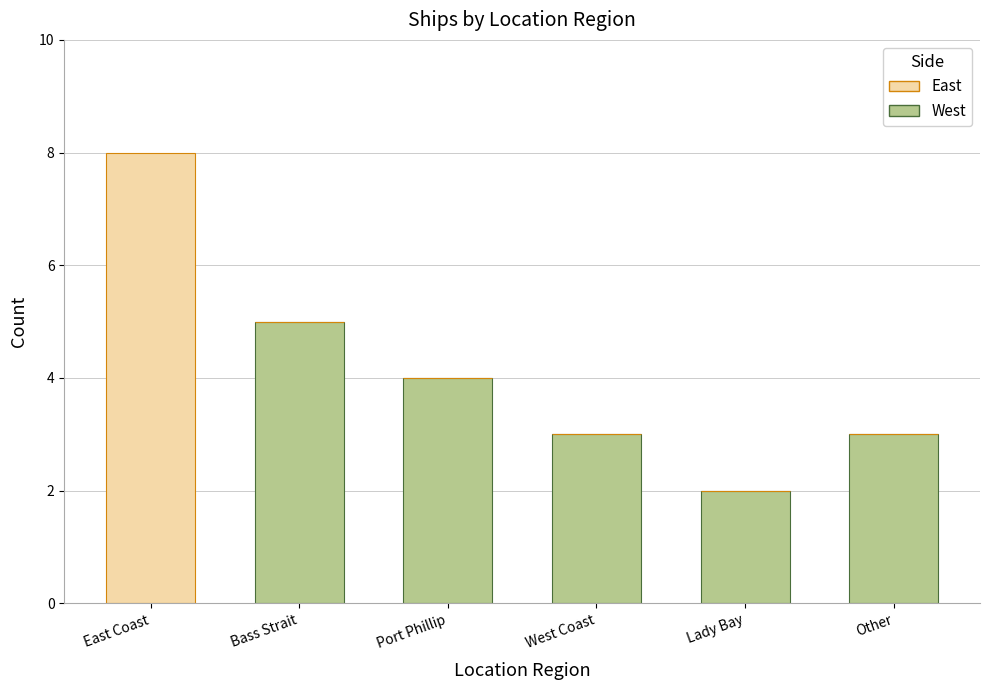

At which category is the sum across all series the highest?

East Coast